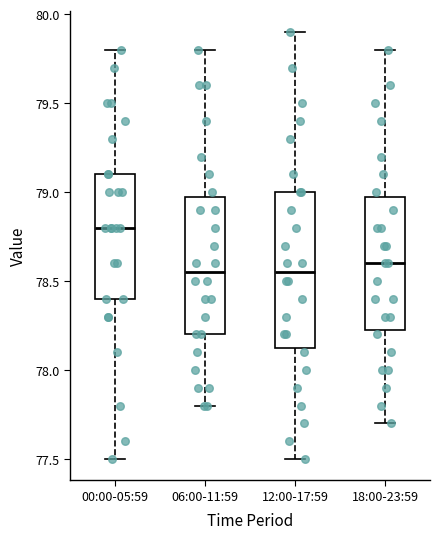

Where is the lower edge of the box for 00:00-05:59 on the y-axis? The values are not printed on the chart, so give them approximately, as read against the axis.

78.40